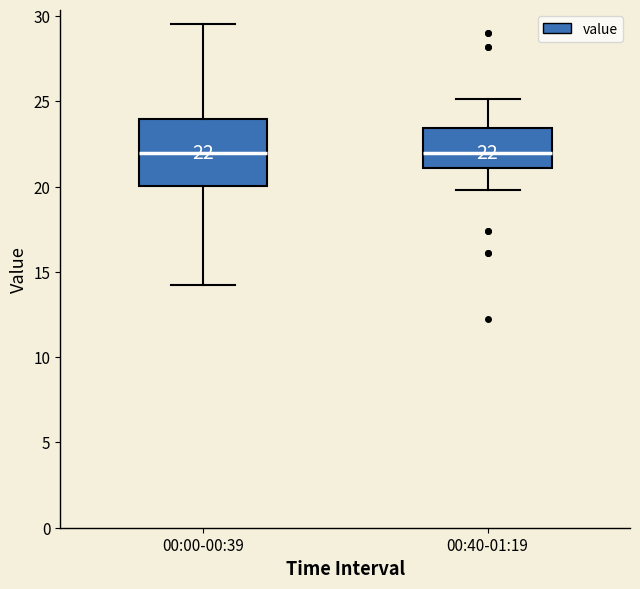

Which box is the tallest, from its lower edge to its upper edge?

00:00-00:39